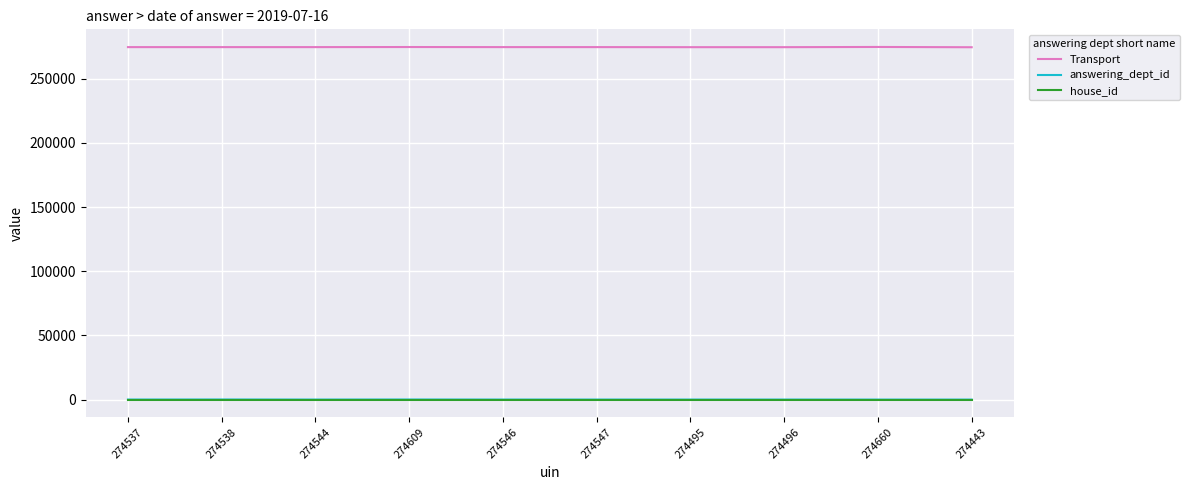

Is the value of Transport at 274660 greater than the value of answering_dept_id at 274547?

Yes